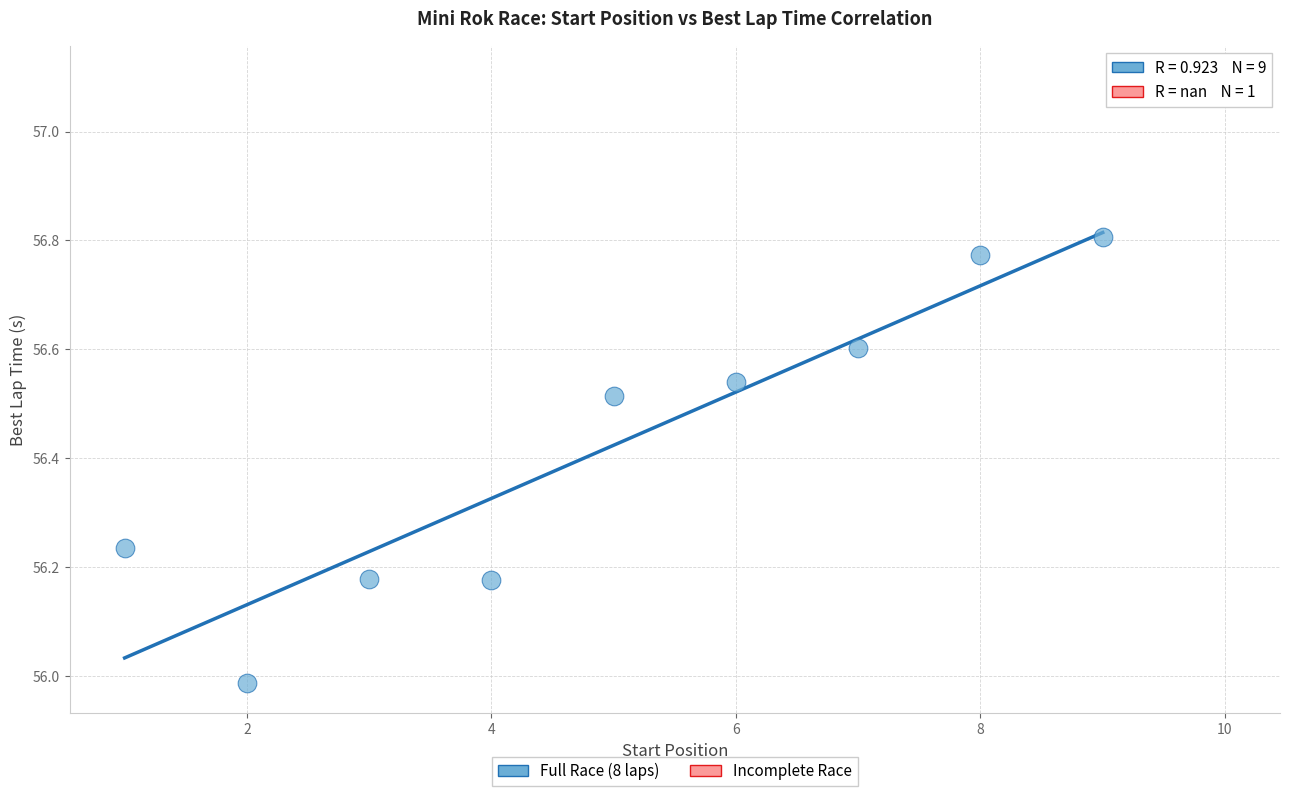

What are all the series names shown in the legend?

Full Race (8 laps), Incomplete Race